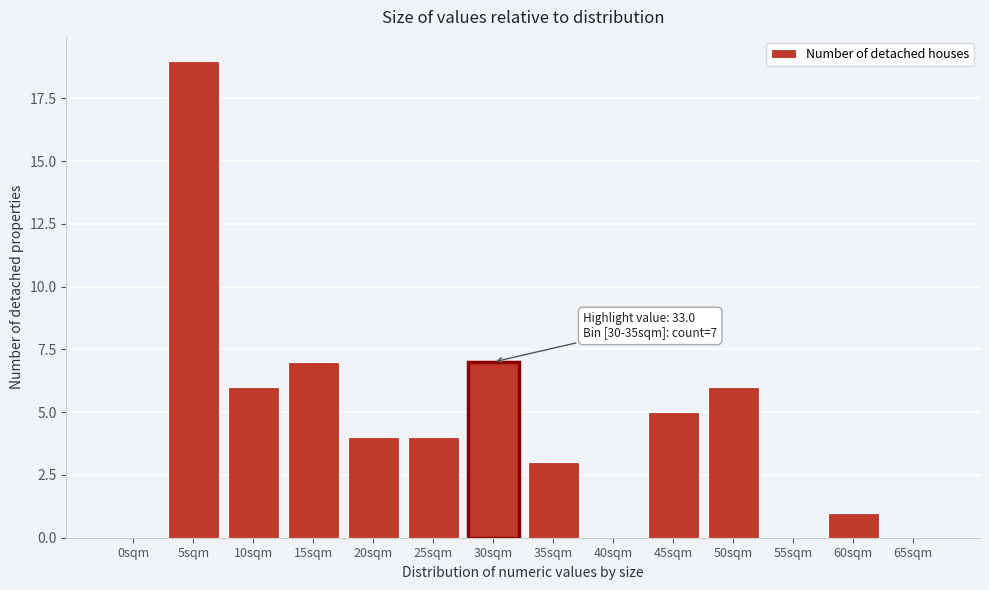

Reading left to right, extract all data points from this chart.

0sqm=0	5sqm=19	10sqm=6	15sqm=7	20sqm=4	25sqm=4	30sqm=7	35sqm=3	40sqm=0	45sqm=5	50sqm=6	55sqm=0	60sqm=1	65sqm=0